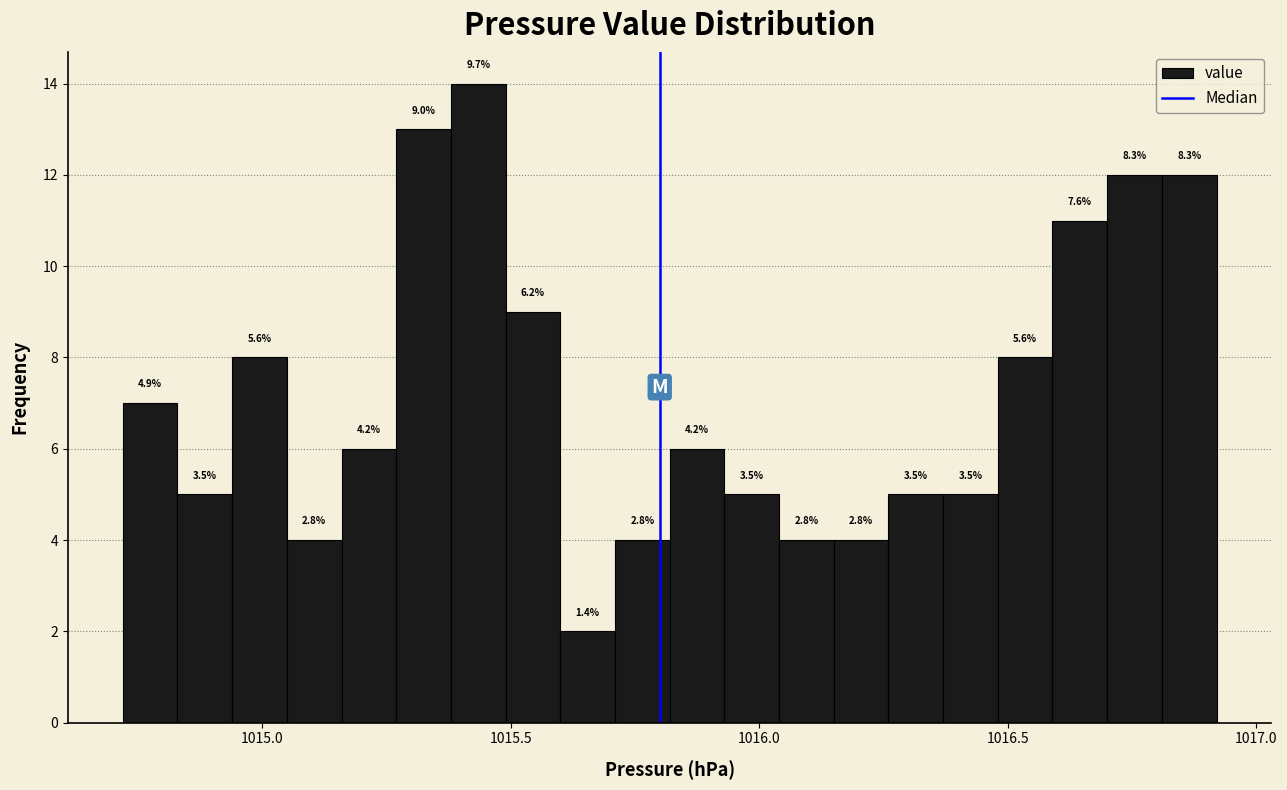

Around what value on the x-axis is the tallest bar? Give the approximate position of its centre, as read against the axis.

1015.45